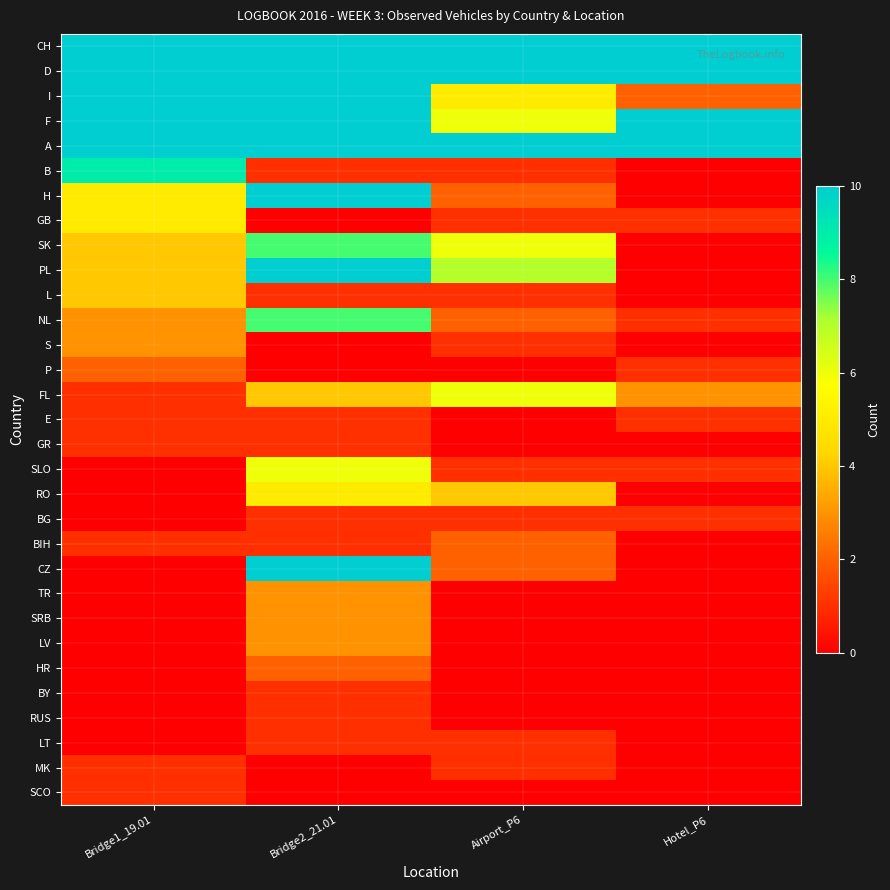

Reading left to right, list all the values displayed in this chart.

CH: Bridge1_19.01=10	Bridge2_21.01=10	Airport_P6=10	Hotel_P6=10
D: Bridge1_19.01=10	Bridge2_21.01=10	Airport_P6=10	Hotel_P6=10
I: Bridge1_19.01=10	Bridge2_21.01=10	Airport_P6=5	Hotel_P6=2
F: Bridge1_19.01=10	Bridge2_21.01=10	Airport_P6=6	Hotel_P6=10
A: Bridge1_19.01=10	Bridge2_21.01=10	Airport_P6=10	Hotel_P6=10
B: Bridge1_19.01=9	Bridge2_21.01=1	Airport_P6=1	Hotel_P6=0
H: Bridge1_19.01=5	Bridge2_21.01=10	Airport_P6=2	Hotel_P6=0
GB: Bridge1_19.01=5	Bridge2_21.01=0	Airport_P6=1	Hotel_P6=1
SK: Bridge1_19.01=4	Bridge2_21.01=8	Airport_P6=6	Hotel_P6=0
PL: Bridge1_19.01=4	Bridge2_21.01=10	Airport_P6=7	Hotel_P6=0
L: Bridge1_19.01=4	Bridge2_21.01=1	Airport_P6=1	Hotel_P6=0
NL: Bridge1_19.01=3	Bridge2_21.01=8	Airport_P6=2	Hotel_P6=1
S: Bridge1_19.01=3	Bridge2_21.01=0	Airport_P6=1	Hotel_P6=0
P: Bridge1_19.01=2	Bridge2_21.01=0	Airport_P6=0	Hotel_P6=1
FL: Bridge1_19.01=1	Bridge2_21.01=4	Airport_P6=6	Hotel_P6=3
E: Bridge1_19.01=1	Bridge2_21.01=1	Airport_P6=0	Hotel_P6=1
GR: Bridge1_19.01=1	Bridge2_21.01=1	Airport_P6=0	Hotel_P6=0
SLO: Bridge1_19.01=0	Bridge2_21.01=6	Airport_P6=1	Hotel_P6=1
RO: Bridge1_19.01=0	Bridge2_21.01=5	Airport_P6=4	Hotel_P6=0
BG: Bridge1_19.01=0	Bridge2_21.01=1	Airport_P6=1	Hotel_P6=1
BIH: Bridge1_19.01=1	Bridge2_21.01=1	Airport_P6=2	Hotel_P6=0
CZ: Bridge1_19.01=0	Bridge2_21.01=10	Airport_P6=2	Hotel_P6=0
TR: Bridge1_19.01=0	Bridge2_21.01=3	Airport_P6=0	Hotel_P6=0
SRB: Bridge1_19.01=0	Bridge2_21.01=3	Airport_P6=0	Hotel_P6=0
LV: Bridge1_19.01=0	Bridge2_21.01=3	Airport_P6=0	Hotel_P6=0
HR: Bridge1_19.01=0	Bridge2_21.01=2	Airport_P6=0	Hotel_P6=0
BY: Bridge1_19.01=0	Bridge2_21.01=1	Airport_P6=0	Hotel_P6=0
RUS: Bridge1_19.01=0	Bridge2_21.01=1	Airport_P6=0	Hotel_P6=0
LT: Bridge1_19.01=0	Bridge2_21.01=1	Airport_P6=1	Hotel_P6=0
MK: Bridge1_19.01=1	Bridge2_21.01=0	Airport_P6=1	Hotel_P6=0
SCO: Bridge1_19.01=1	Bridge2_21.01=0	Airport_P6=0	Hotel_P6=0